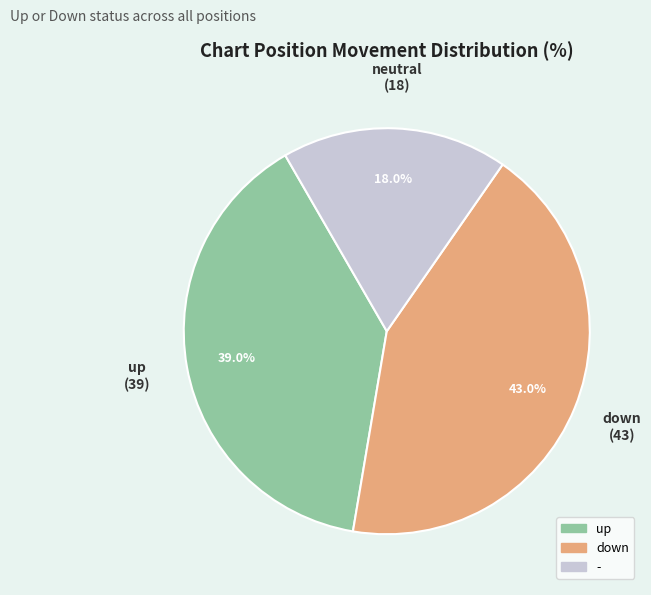

How many slices are in this pie chart?

3